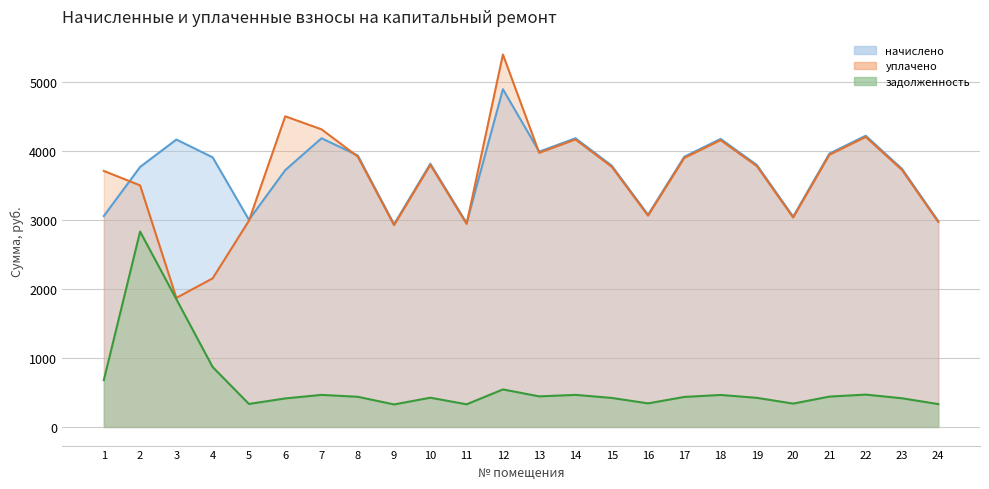

How many lines are shown in the chart?

3